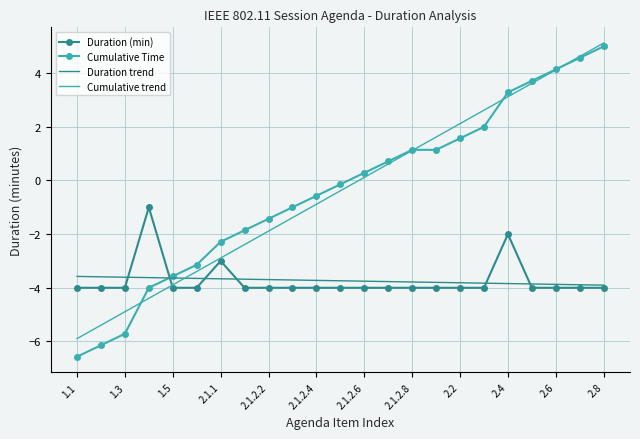

What is the minimum value shown in the chart?

-6.6